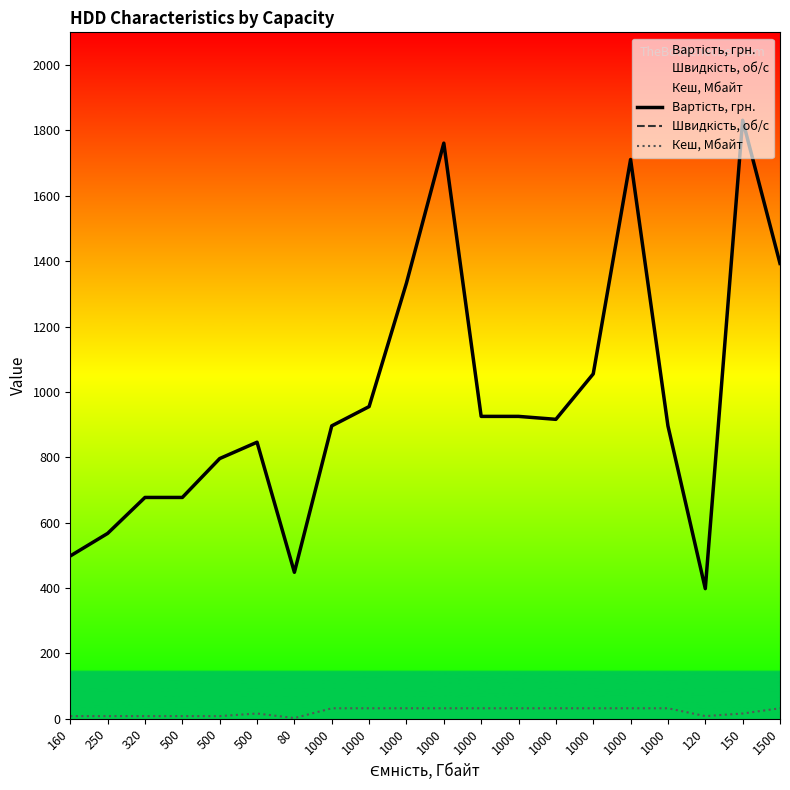

At which category does Вартість, грн. reach its first local peak?

500